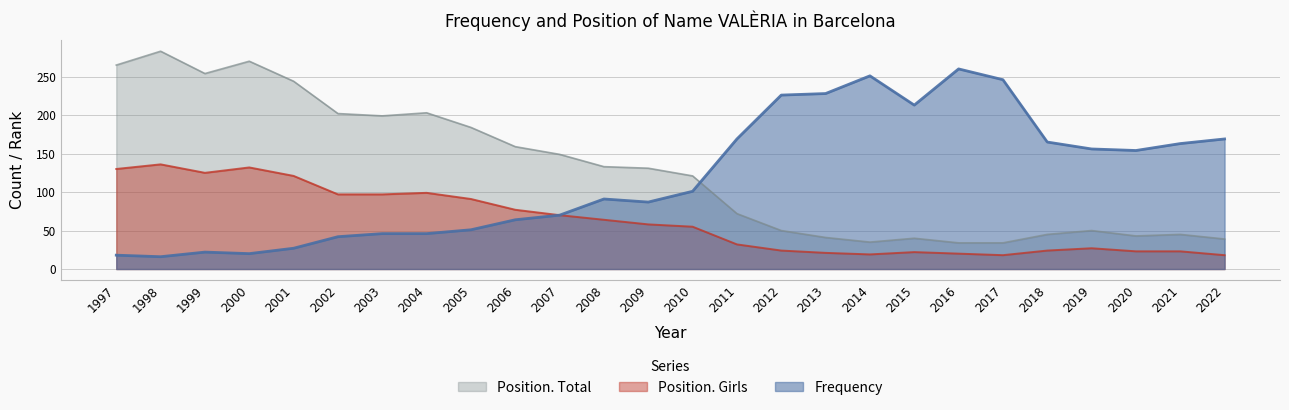

Count the number of categories in the chart.

26